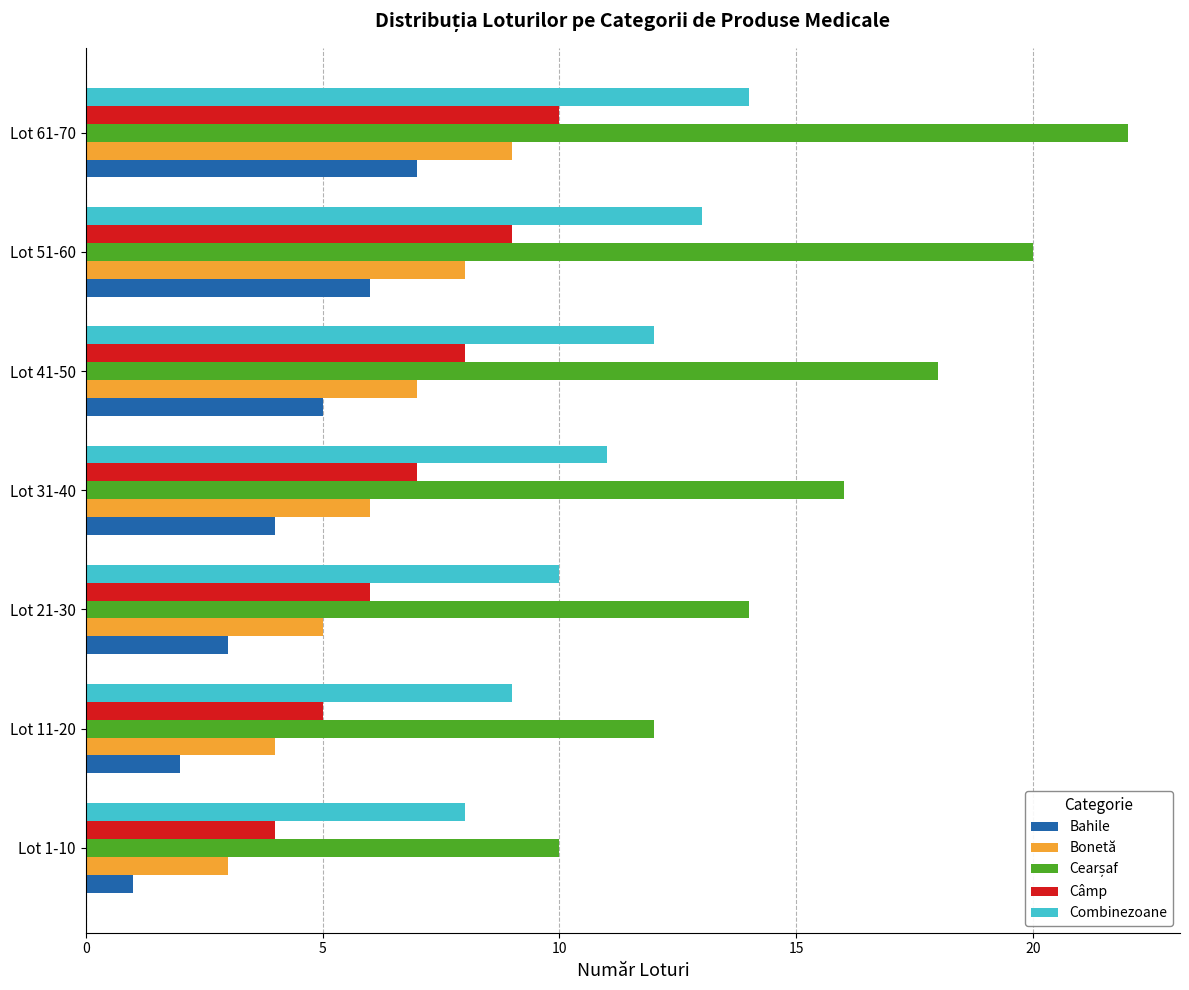

What is the difference between the second highest and minimum values in the Combinezoane series?

5